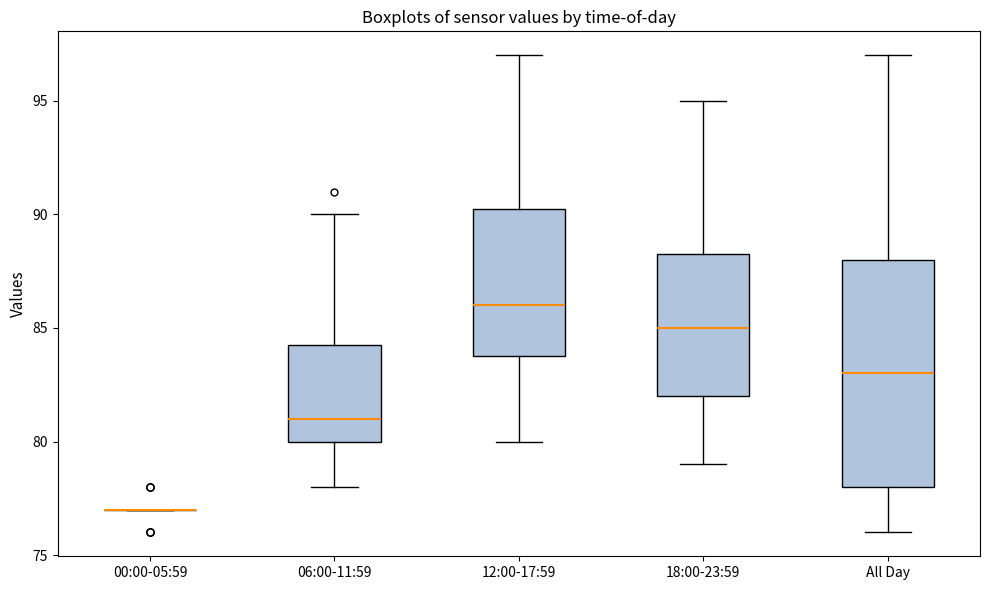

Reading left to right, transcribe this box plot: for each box, give where its median line is, the range the box spans, and where its two whiskers end, as read against the y-axis. The values are not printed on the chart, so give them approximately, as read against the axis.

00:00-05:59: box collapsed to a line at 77.0, whiskers 77.0 to 77.0
06:00-11:59: median 81.0, box 80.0 to 84.5, whiskers 78.0 to 90.0
12:00-17:59: median 86.0, box 84.0 to 90.5, whiskers 80.0 to 97.0
18:00-23:59: median 85.0, box 82.0 to 88.5, whiskers 79.0 to 95.0
All Day: median 83.0, box 78.0 to 88.0, whiskers 76.0 to 97.0